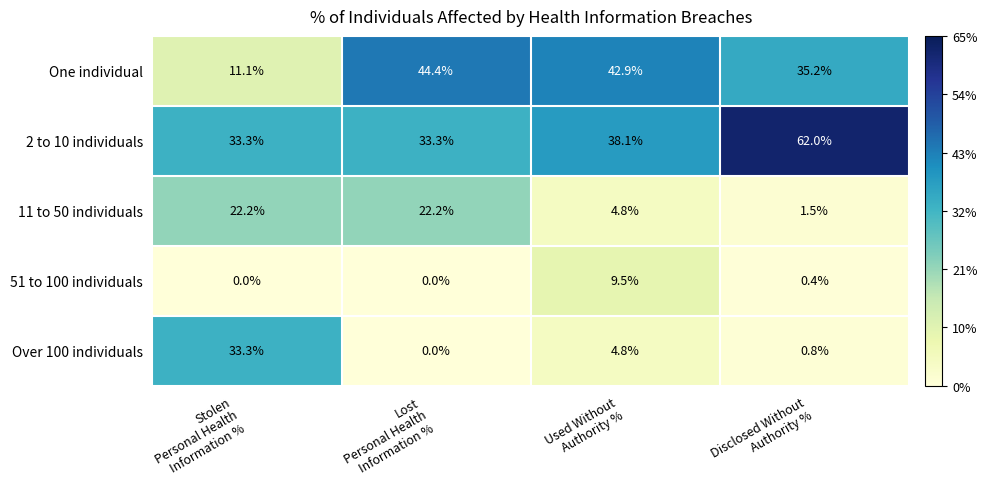

At how many categories does at least one series exceed 39?

3